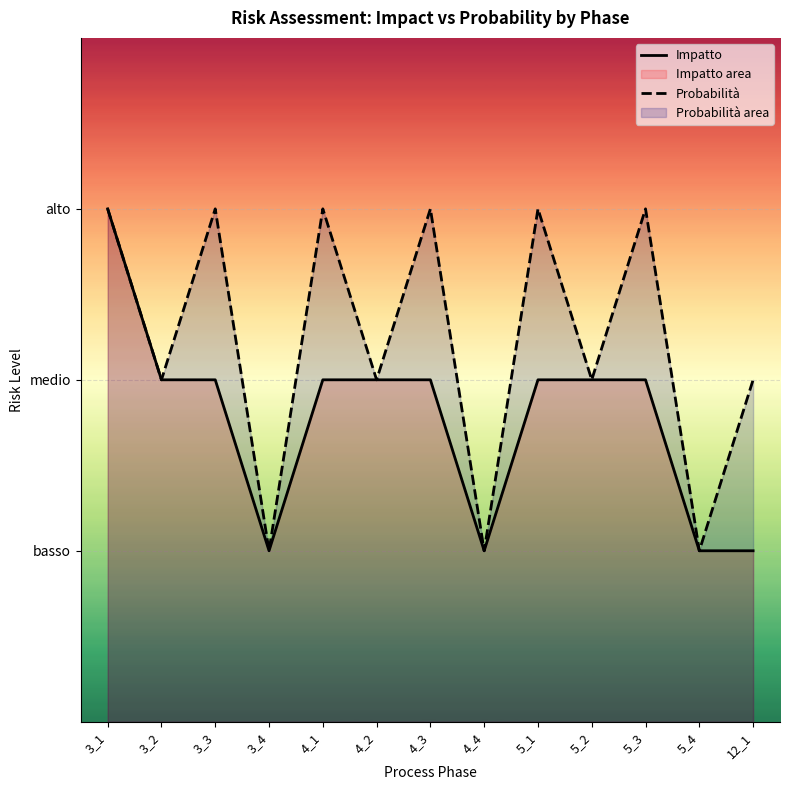

True or false: Impatto has more than 0 points higher than both neighbors.

False